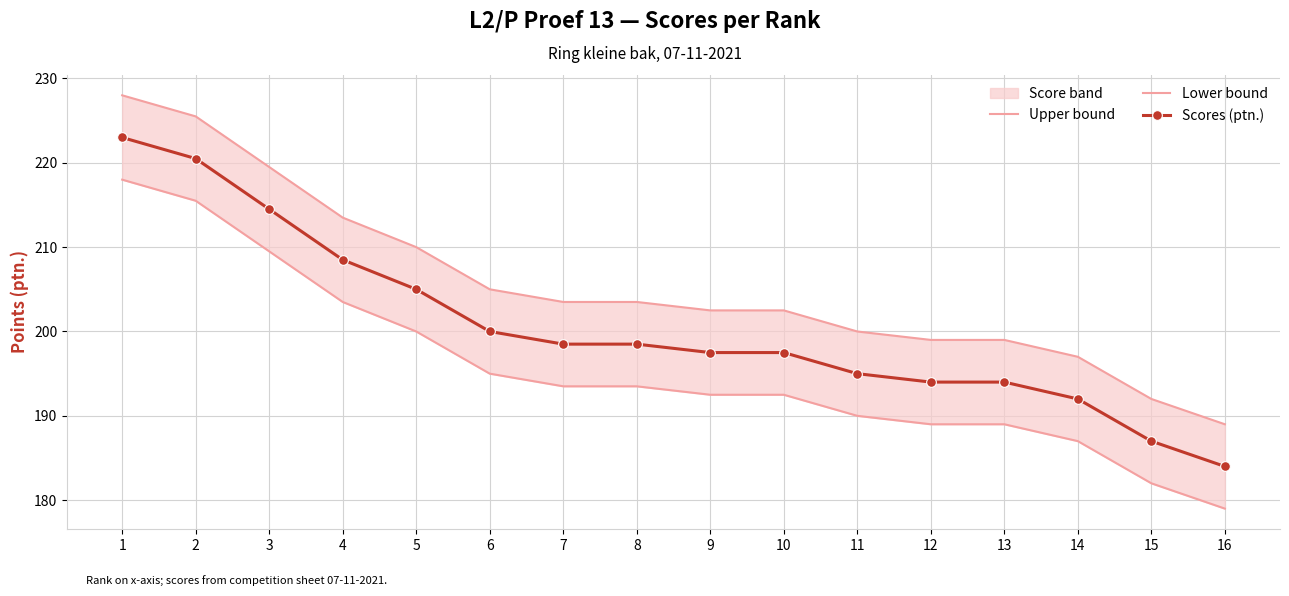

Rank the series by their average value, from lowest to highest.

Lower bound, Scores (ptn.), Upper bound